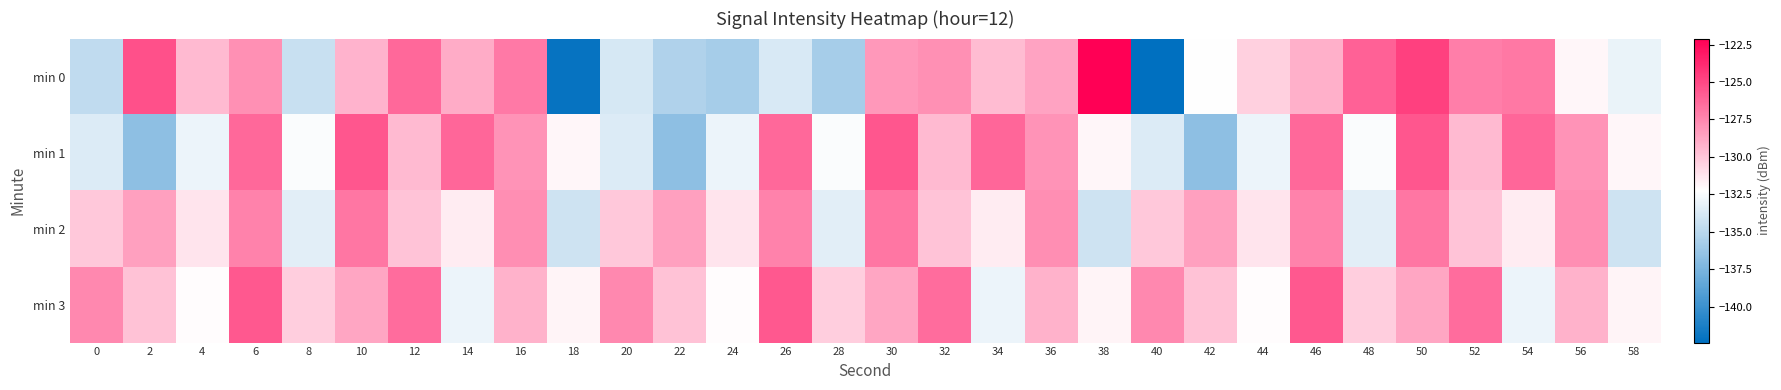

Between 18 and 56, which series saw the biggest shift?

min 0